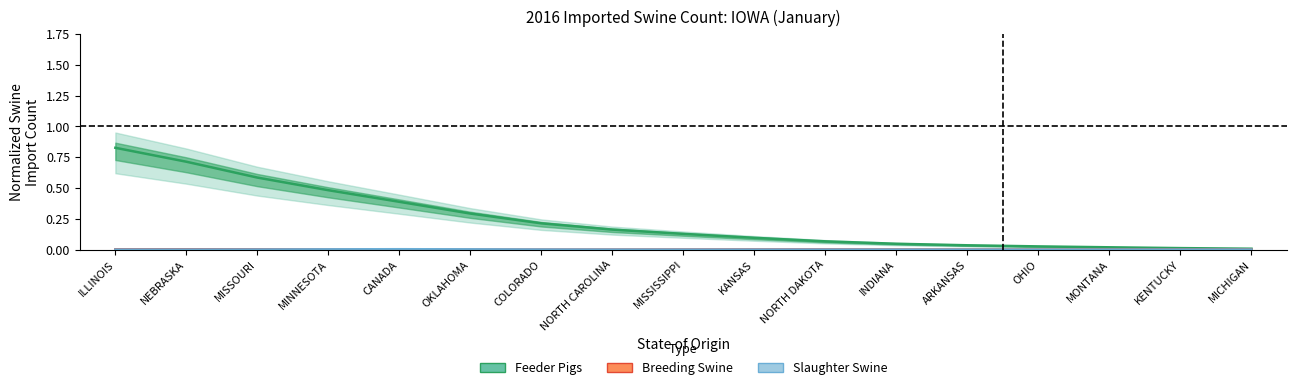

Which series has the largest total across all categories?

Feeder Pigs